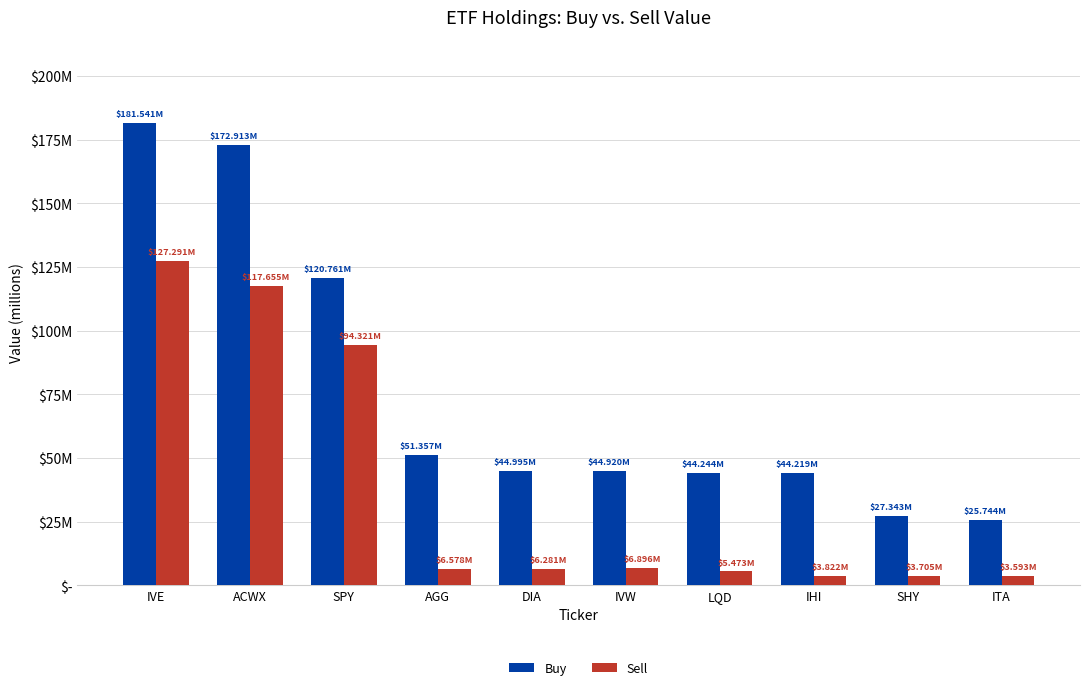

What is the label of the 5th bar from the left?

DIA